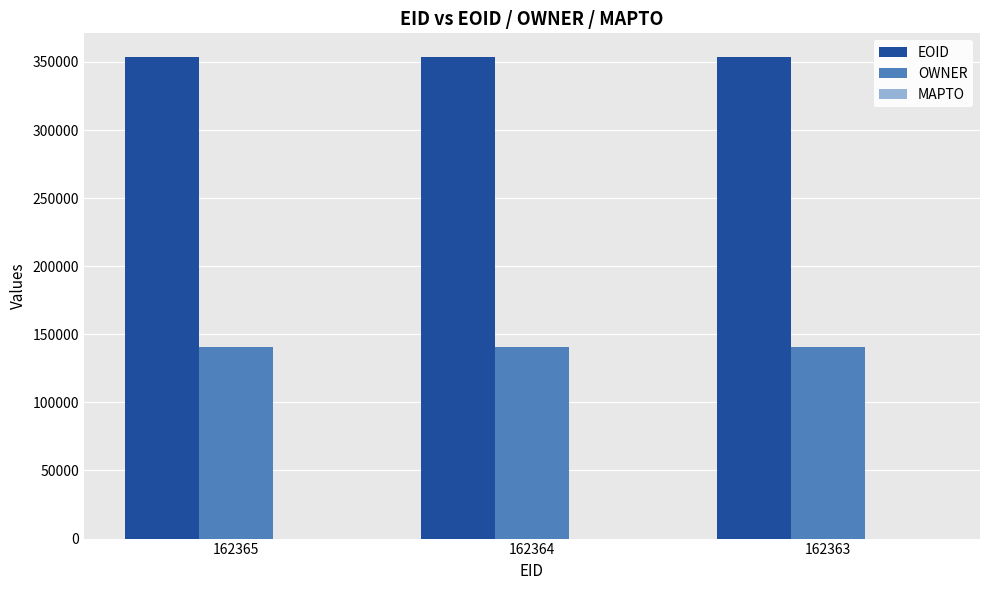

The value of EOID at 162364 is 157358. True or false?

False